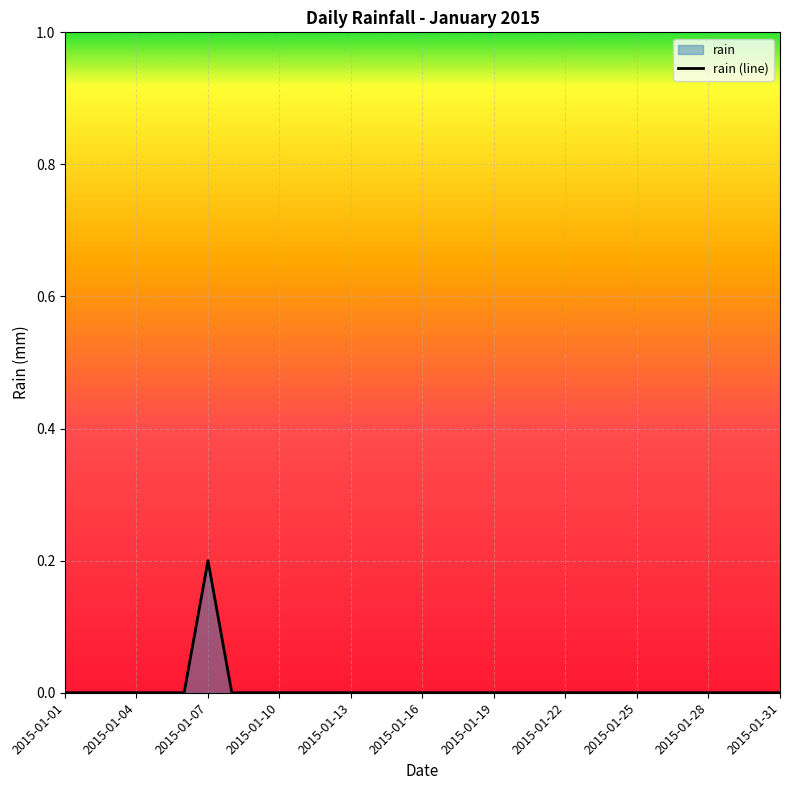

What is the difference between the maximum and minimum values?

0.2